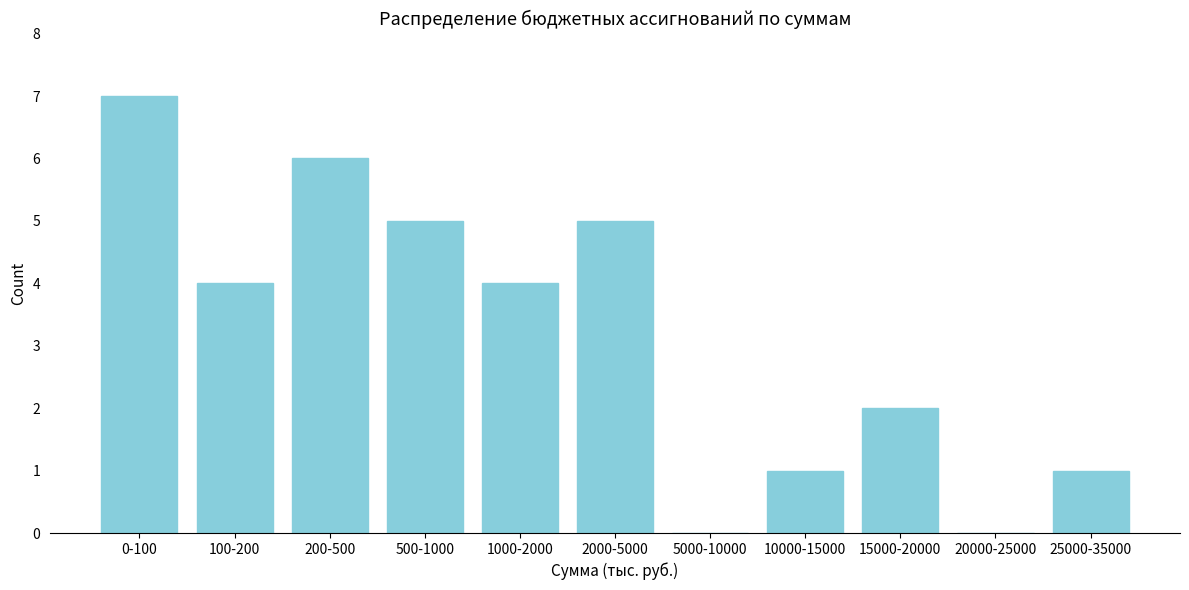

Reading left to right, transcribe all the data shown in this chart.

0-100=7	100-200=4	200-500=6	500-1000=5	1000-2000=4	2000-5000=5	5000-10000=0	10000-15000=1	15000-20000=2	20000-25000=0	25000-35000=1